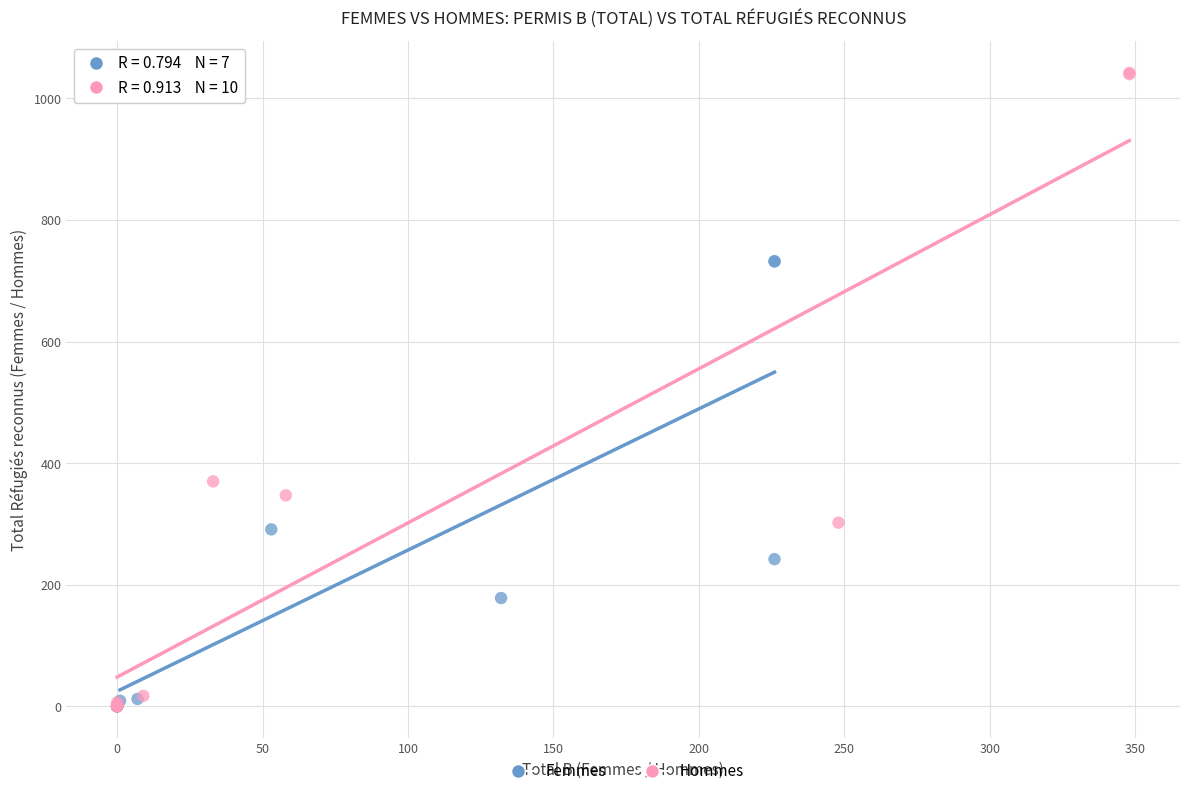

What are all the series names shown in the legend?

Femmes, Hommes